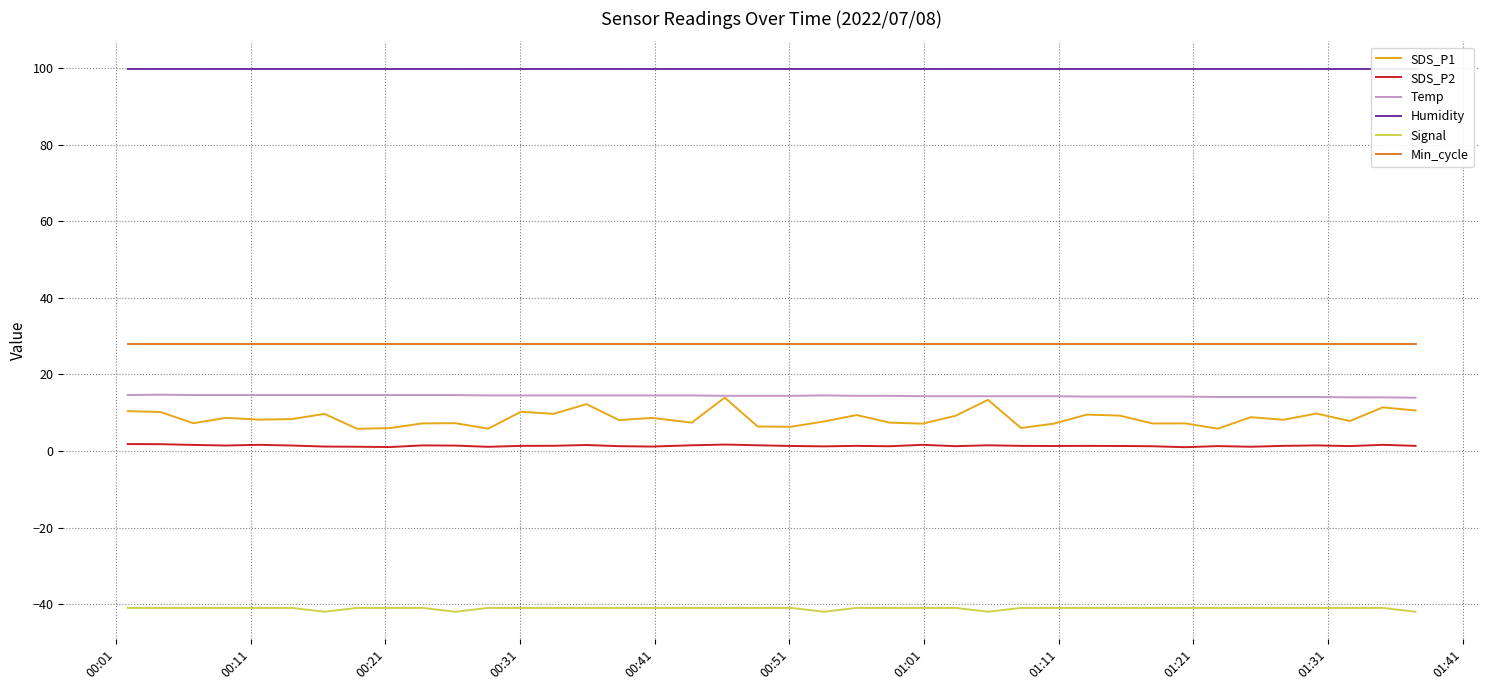

What is the greatest value displayed?

99.9